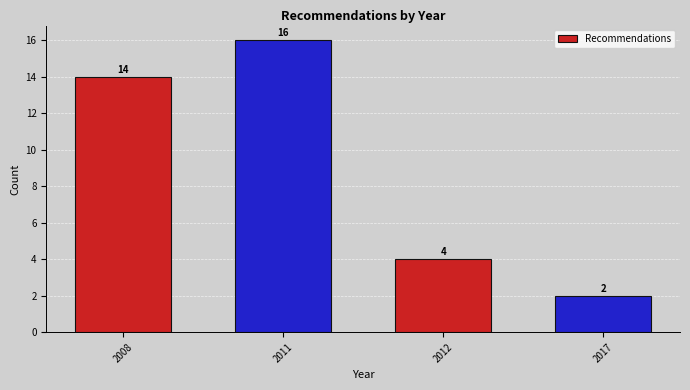

Reading left to right, extract all data points from this chart.

14	16	4	2